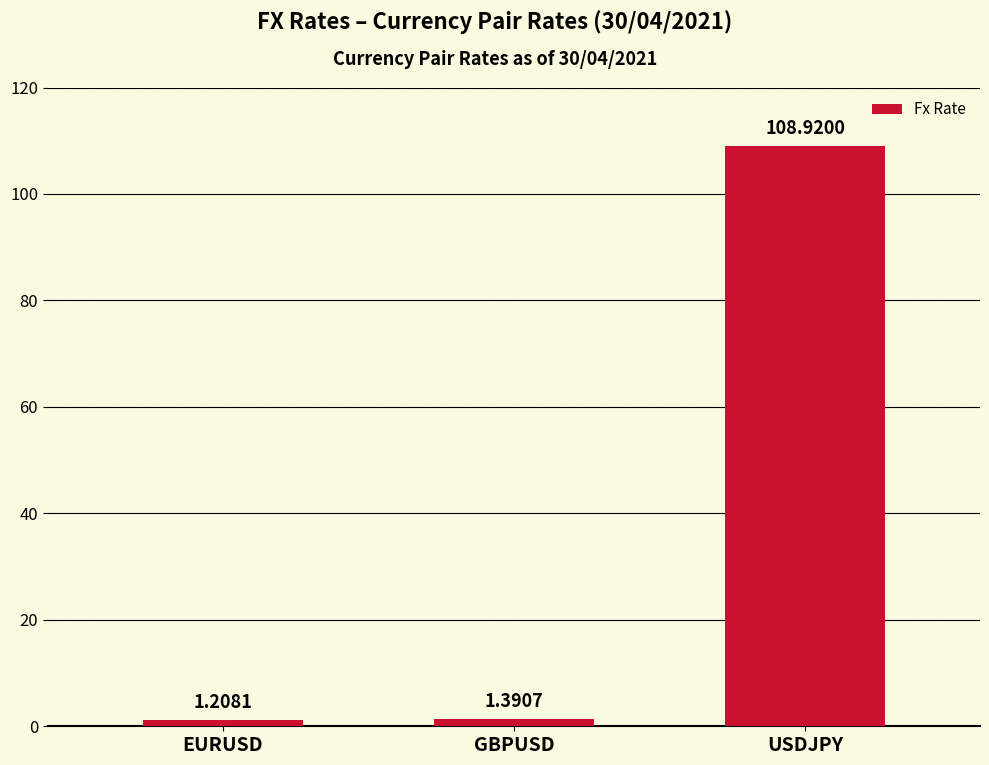

What is the sum of the values at USDJPY and EURUSD?

110.1